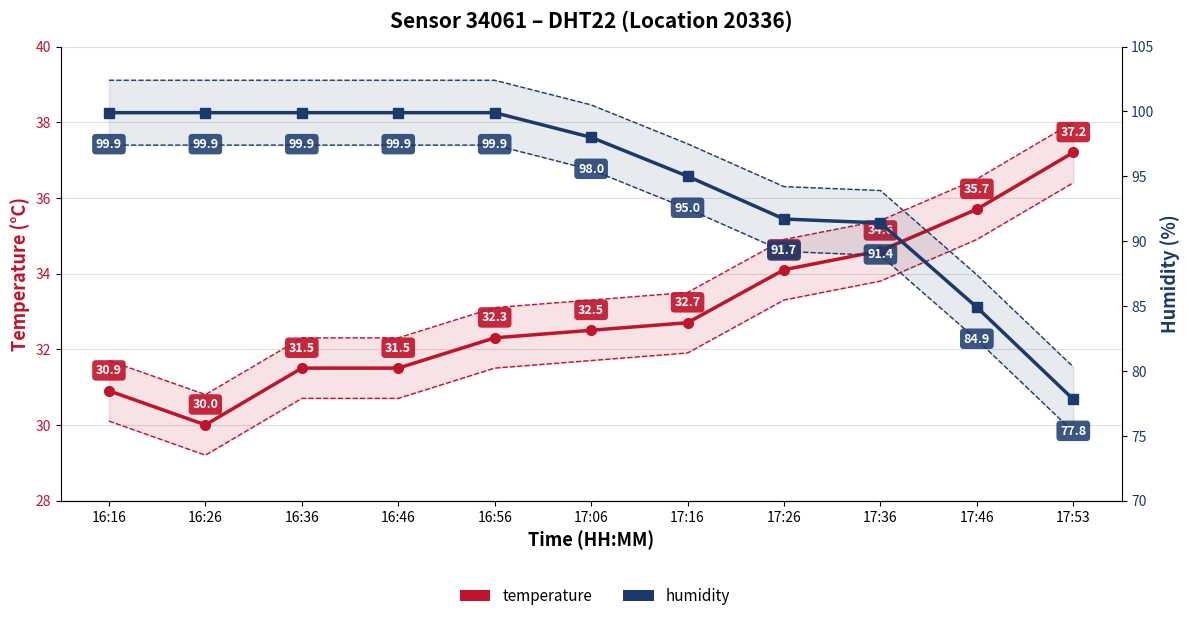

What is the greatest value displayed?

99.9